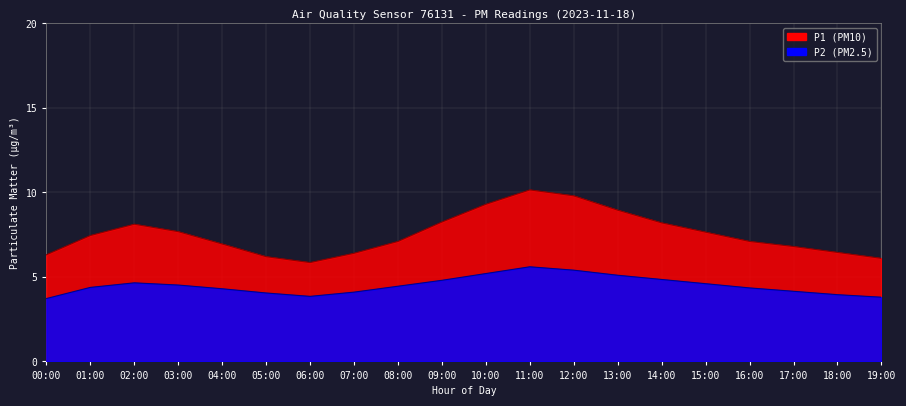

Is it true that P1 equals 9.0 at 18:00?

False